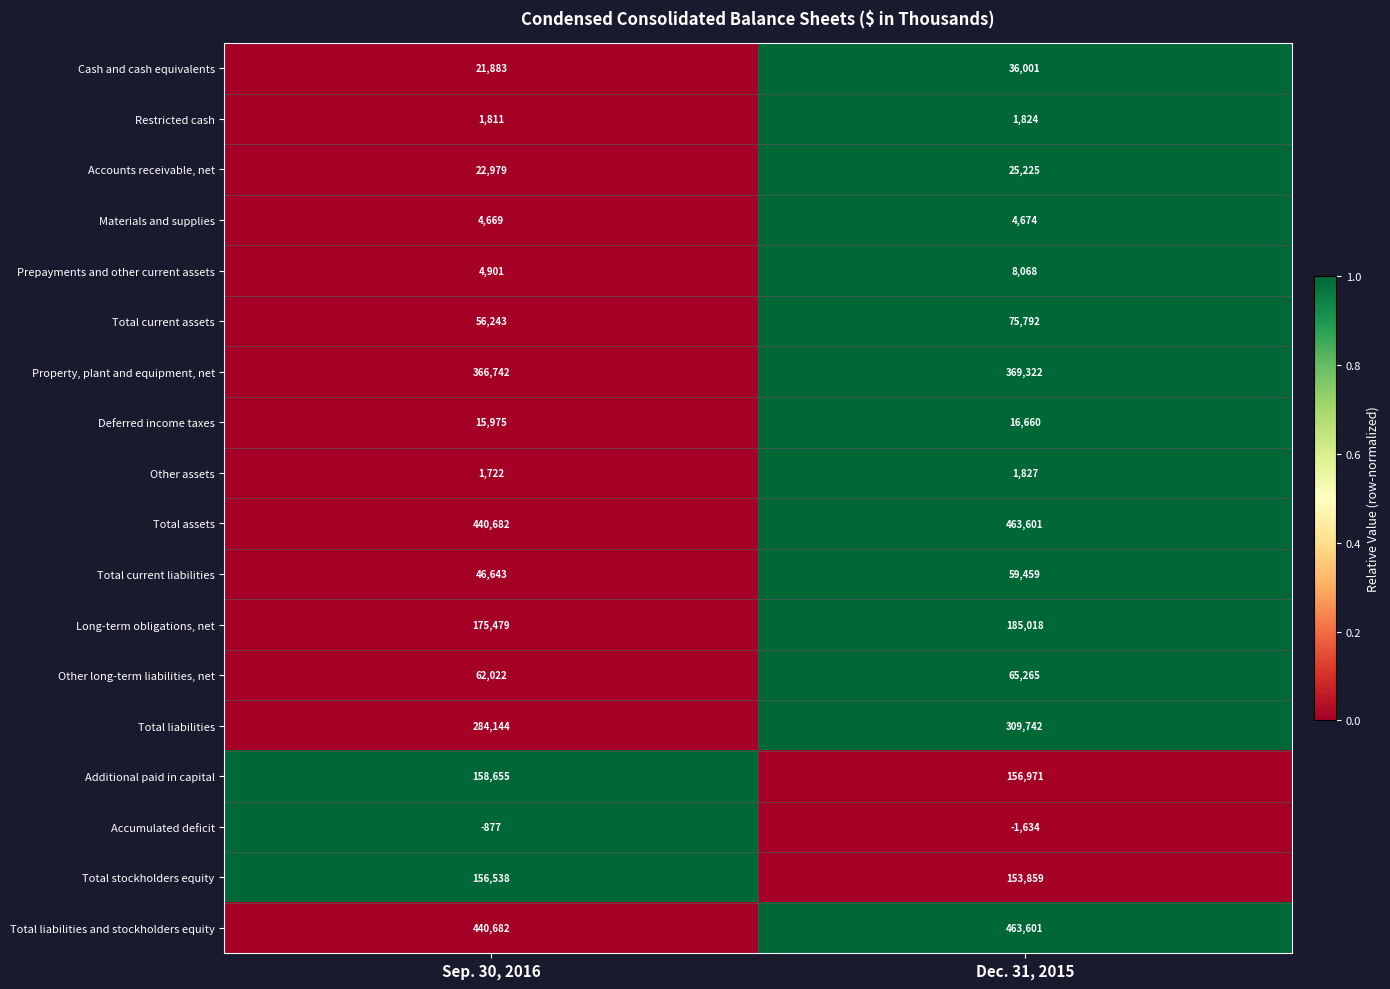

Which series has the widest spread of values?

Total liabilities